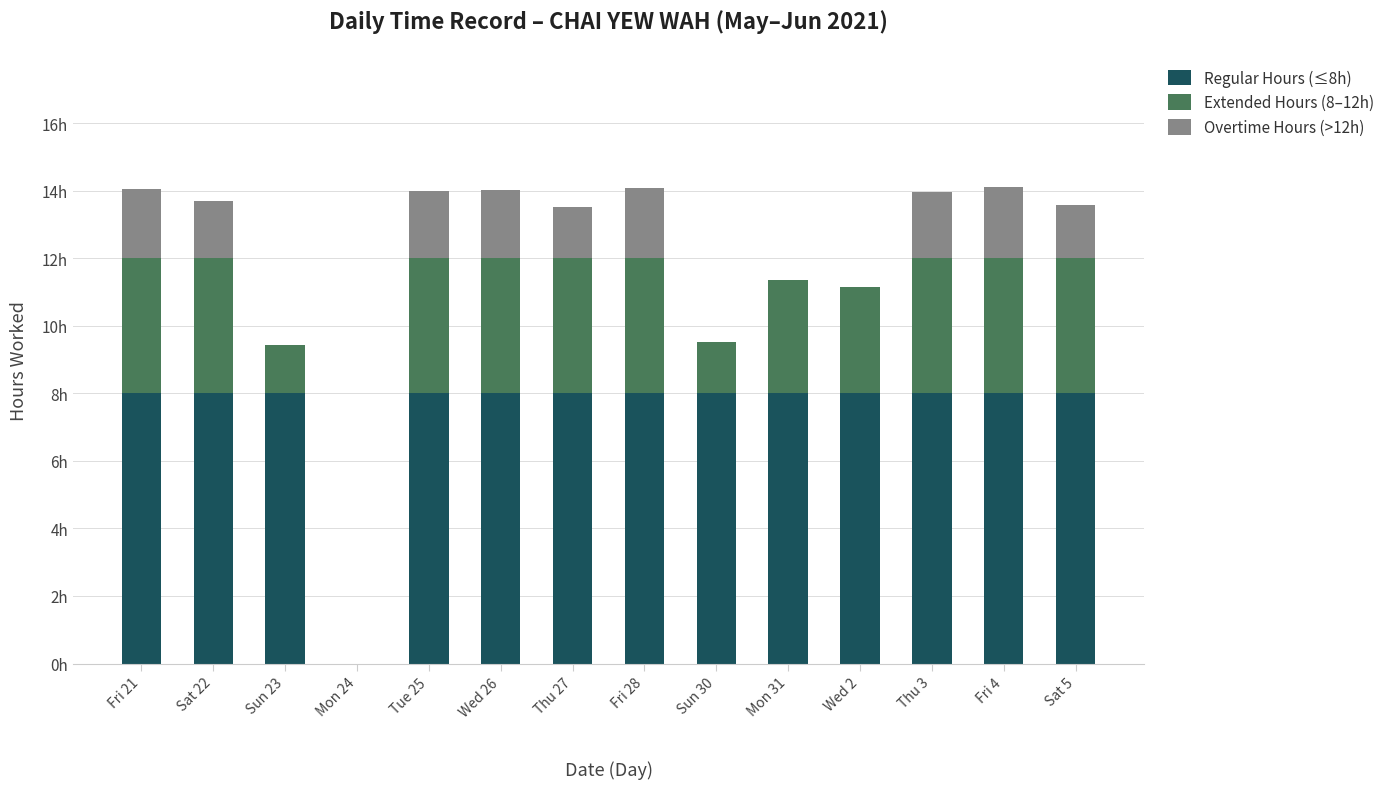

What is the label of the 5th bar from the left?

Tue 25